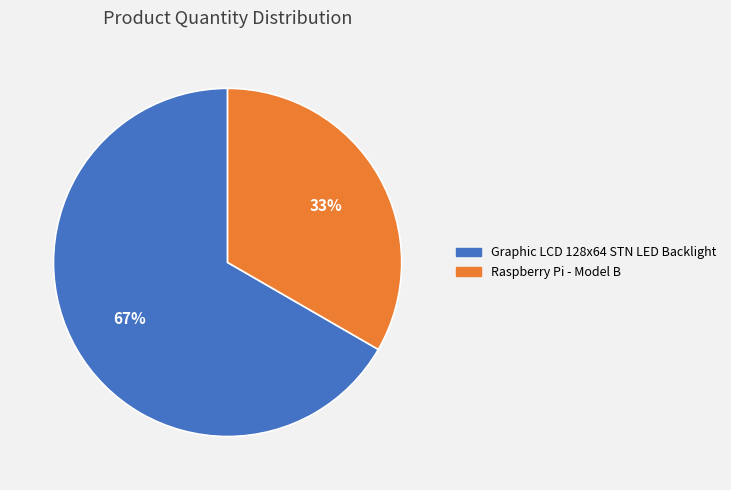

To the nearest percent, what is the average slice percentage?

50%